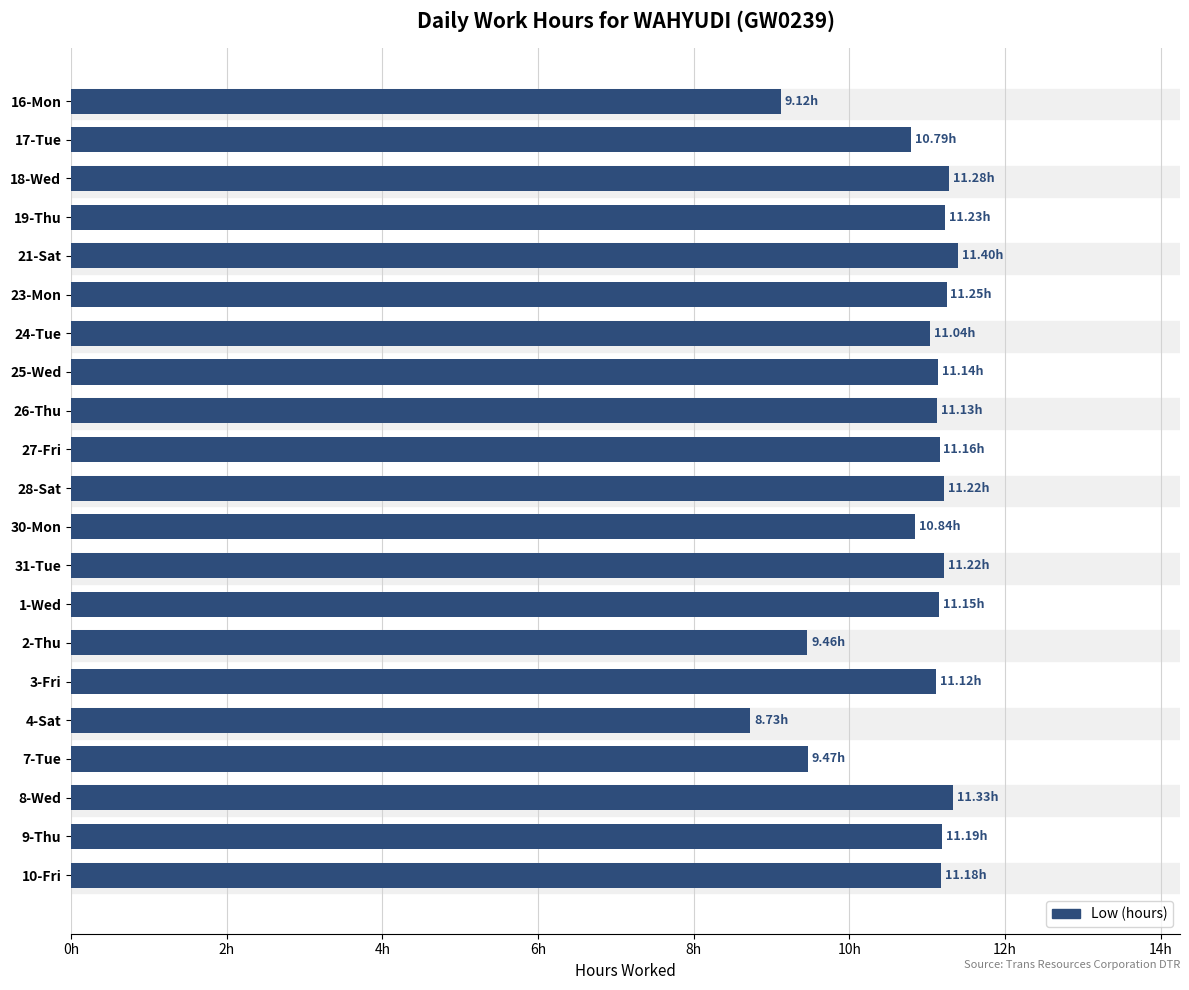

At which category does the chart reach its minimum across all series?

4-Sat